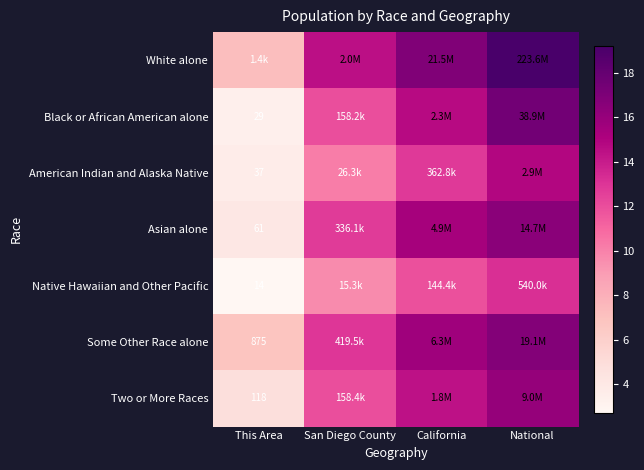

Between This Area and National, which is larger?

National